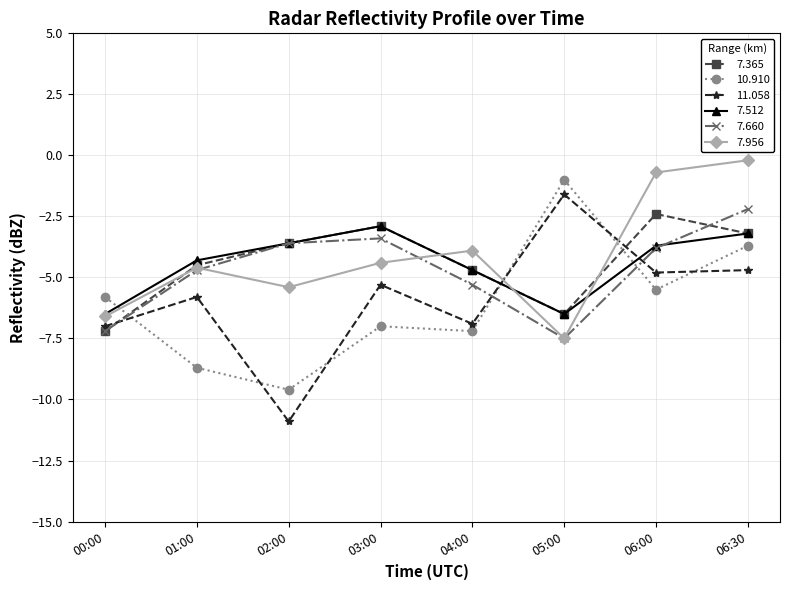

After their last crossing, which series has the higher values: 7.660 or 11.058?

7.660